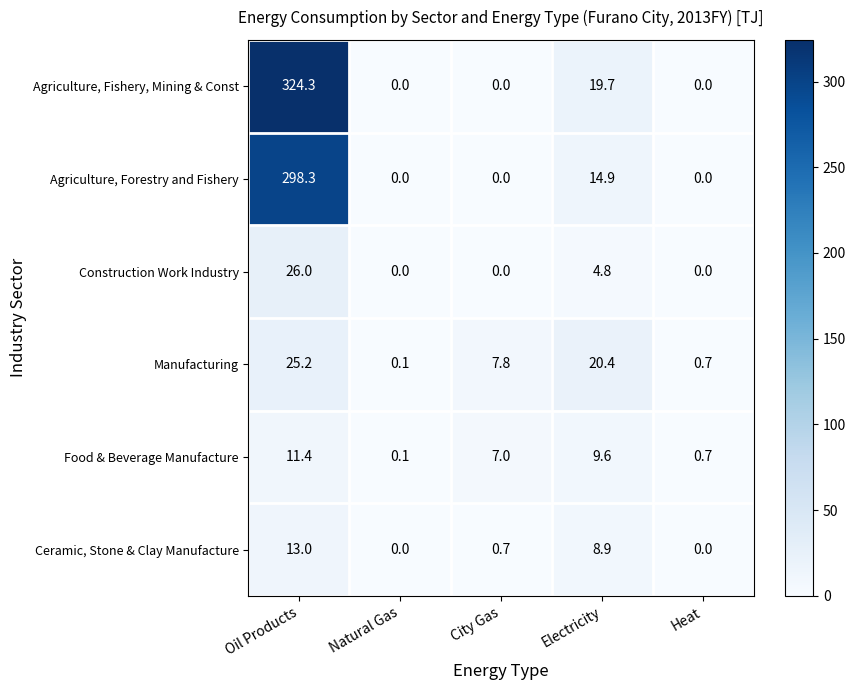

Reading left to right, list all the values displayed in this chart.

Agriculture, Fishery, Mining & Const: Oil Products=324.3	Natural Gas=0.0	City Gas=0.0	Electricity=19.7	Heat=0.0
Agriculture, Forestry and Fishery: Oil Products=298.3	Natural Gas=0.0	City Gas=0.0	Electricity=14.9	Heat=0.0
Construction Work Industry: Oil Products=26.0	Natural Gas=0.0	City Gas=0.0	Electricity=4.8	Heat=0.0
Manufacturing: Oil Products=25.2	Natural Gas=0.1	City Gas=7.8	Electricity=20.4	Heat=0.7
Food & Beverage Manufacture: Oil Products=11.4	Natural Gas=0.1	City Gas=7.0	Electricity=9.6	Heat=0.7
Ceramic, Stone & Clay Manufacture: Oil Products=13.0	Natural Gas=0.0	City Gas=0.7	Electricity=8.9	Heat=0.0